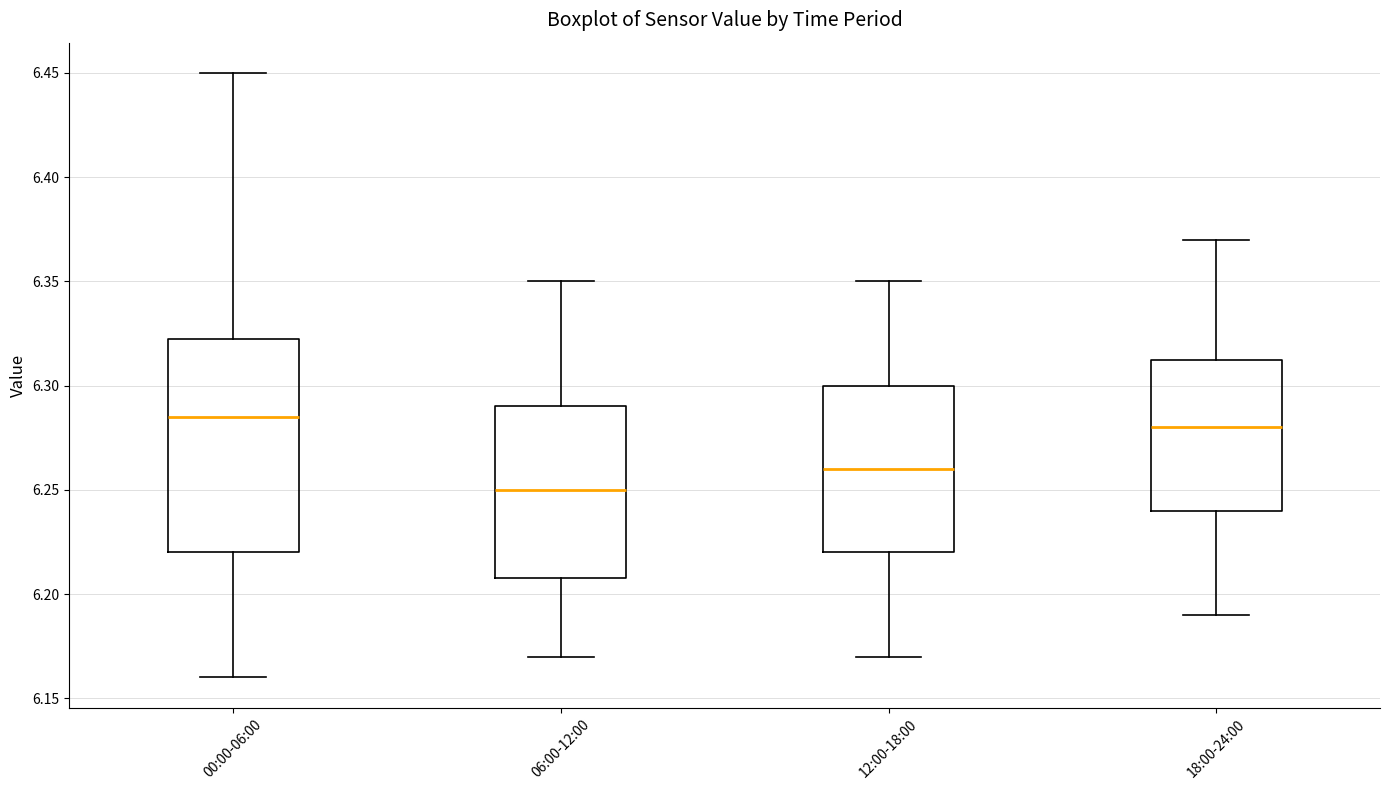

Reading left to right, read every box against the y-axis: the position of its median line, the range the box covers, and the ends of its whiskers. The values are not printed on the chart, so give them approximately, as read against the axis.

00:00-06:00: median 6.285, box 6.220 to 6.325, whiskers 6.160 to 6.450
06:00-12:00: median 6.250, box 6.210 to 6.290, whiskers 6.170 to 6.350
12:00-18:00: median 6.260, box 6.220 to 6.300, whiskers 6.170 to 6.350
18:00-24:00: median 6.280, box 6.240 to 6.315, whiskers 6.190 to 6.370